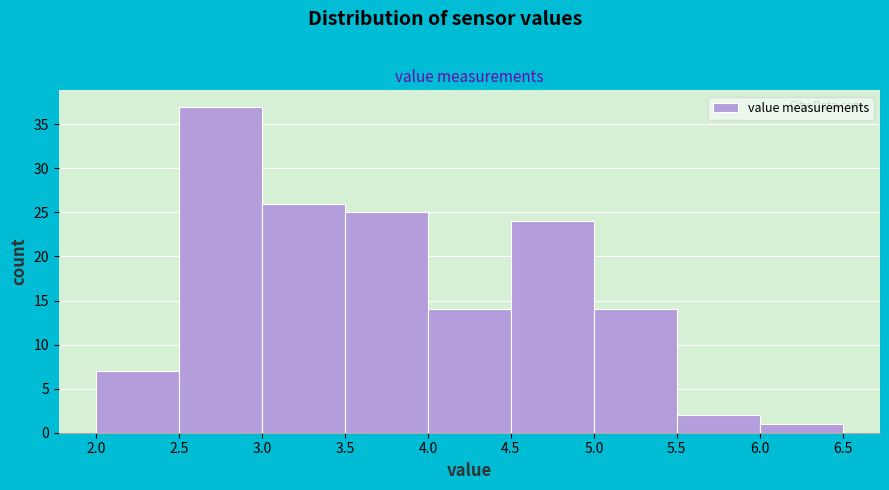

Reading left to right, list every bar in this chart as the range it spans on the x-axis followed by its height. The values are not printed on the chart, so give them approximately, as read against the axis.

2.0 to 2.5: 7
2.5 to 3.0: 37
3.0 to 3.5: 26
3.5 to 4.0: 25
4.0 to 4.5: 14
4.5 to 5.0: 24
5.0 to 5.5: 14
5.5 to 6.0: 2
6.0 to 6.5: 1